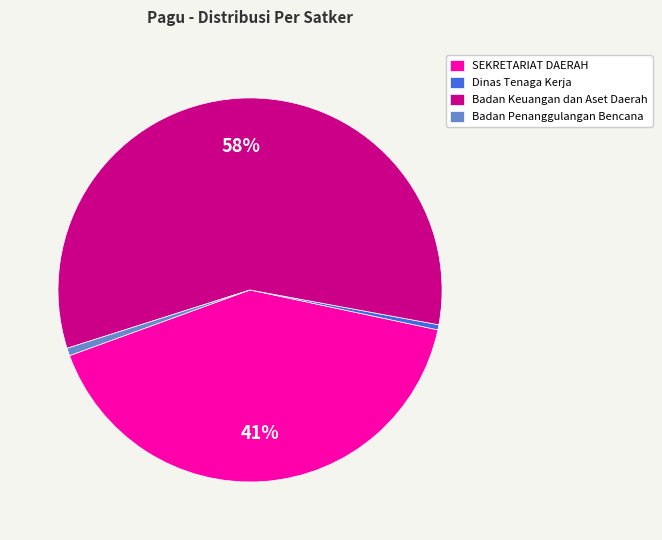

Between SEKRETARIAT DAERAH and Badan Penanggulangan Bencana, which is larger?

SEKRETARIAT DAERAH